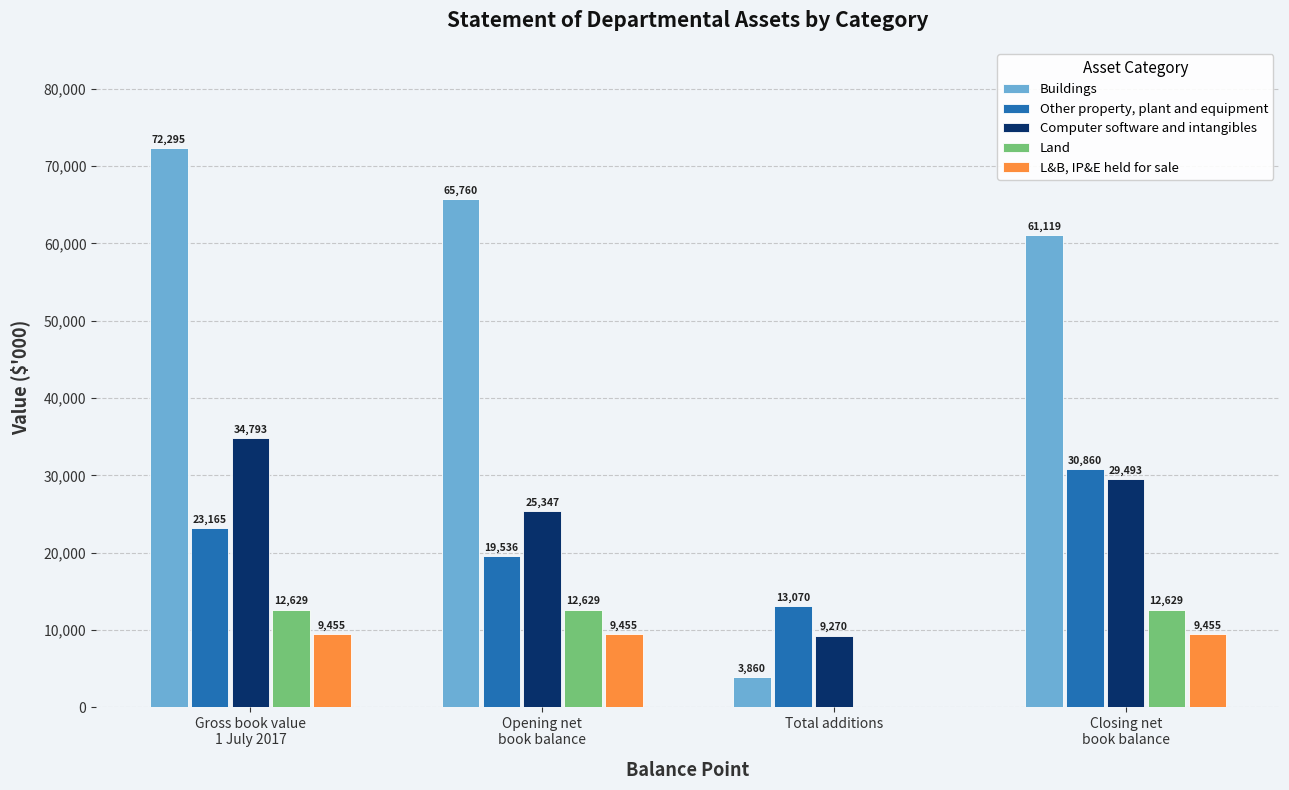

Is the value of L&B, IP&E held for sale at Opening net
book balance greater than the value of Other property, plant and equipment at Total additions?

No